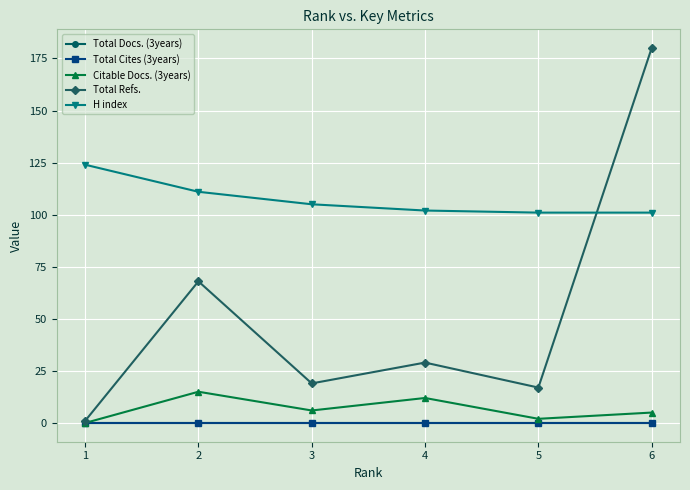

Is this an area chart (filled region under the line)?

No